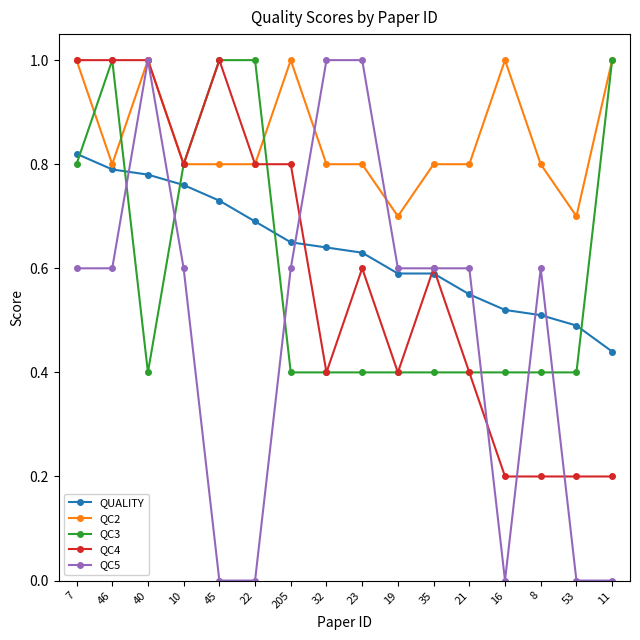

What are all the series names shown in the legend?

QUALITY, QC2, QC3, QC4, QC5